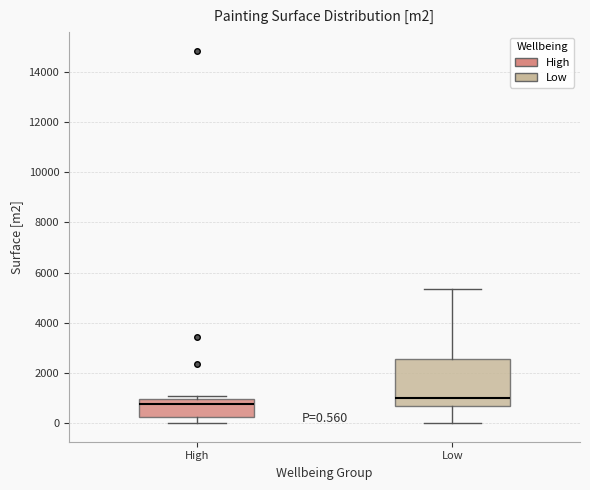

Comparing the boxes themselves (not the whiskers), which one is the tallest?

Low